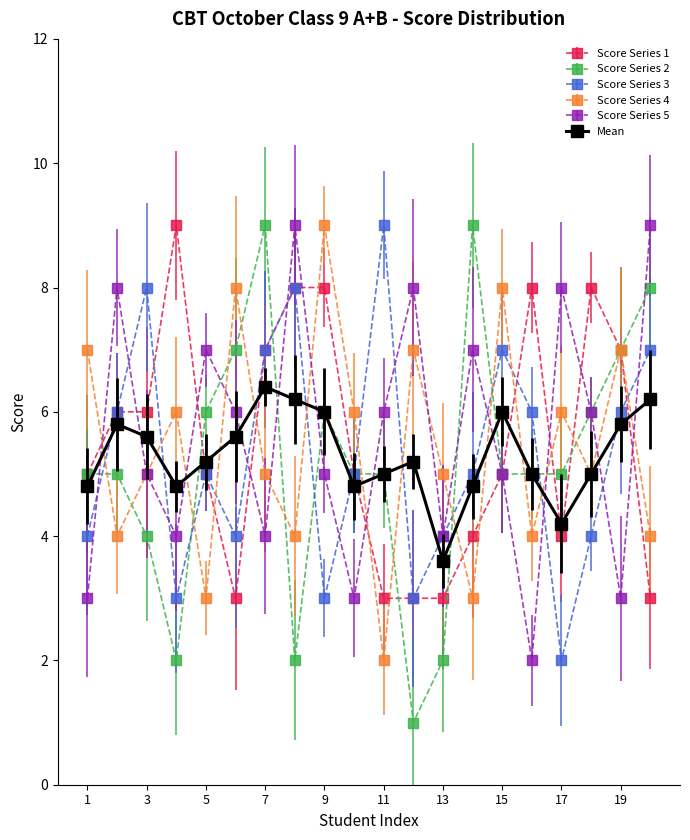

Which series has the widest spread of values?

Score Series 2